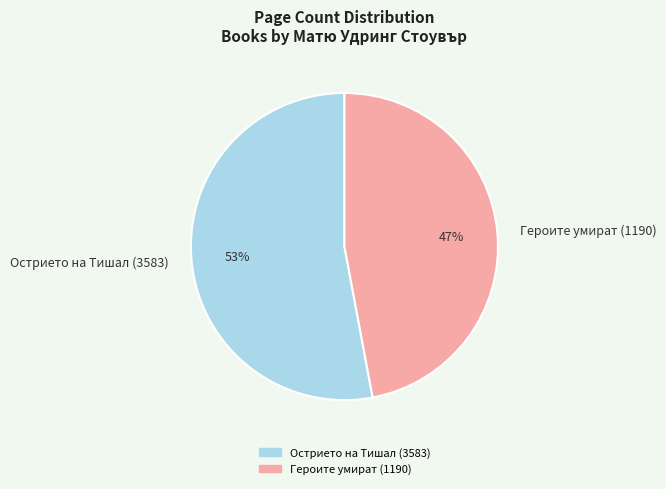

Is it true that Острието на Тишал (3583) is 41% of the pie?

False